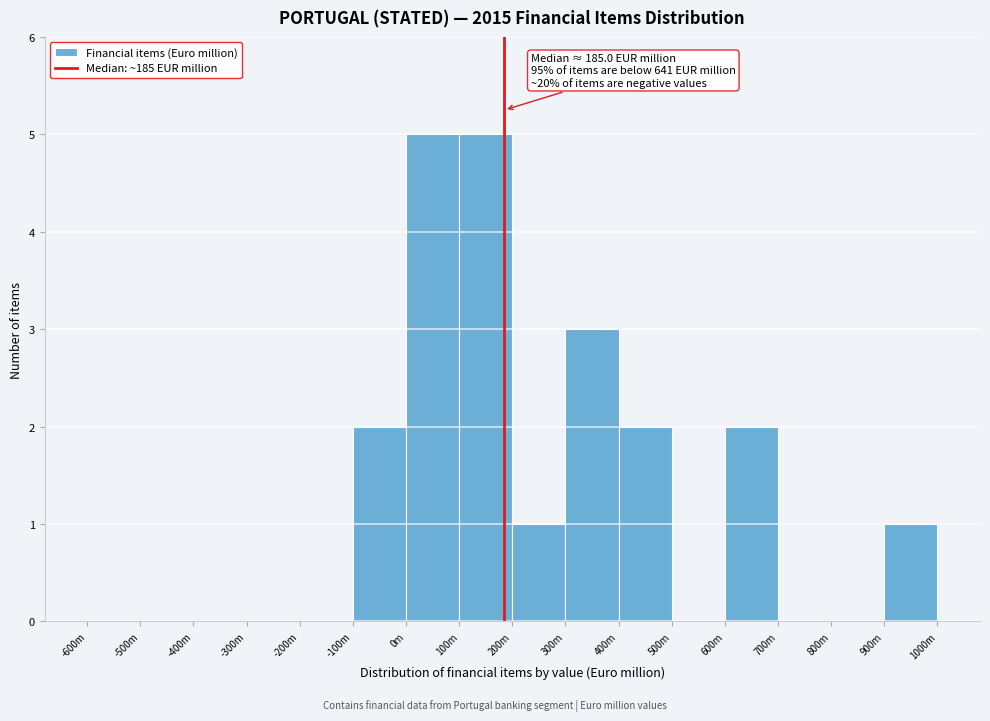

Reading left to right, what are all the values shown in this chart?

-600m=0	-500m=0	-400m=0	-300m=0	-200m=0	-100m=2	0m=5	100m=5	200m=1	300m=3	400m=2	500m=0	600m=2	700m=0	800m=0	900m=1